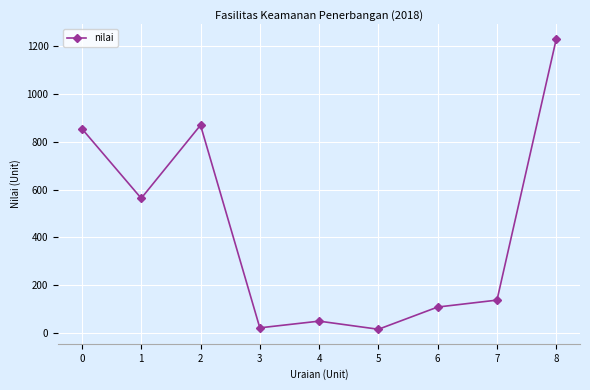

Count the number of categories in the chart.

9